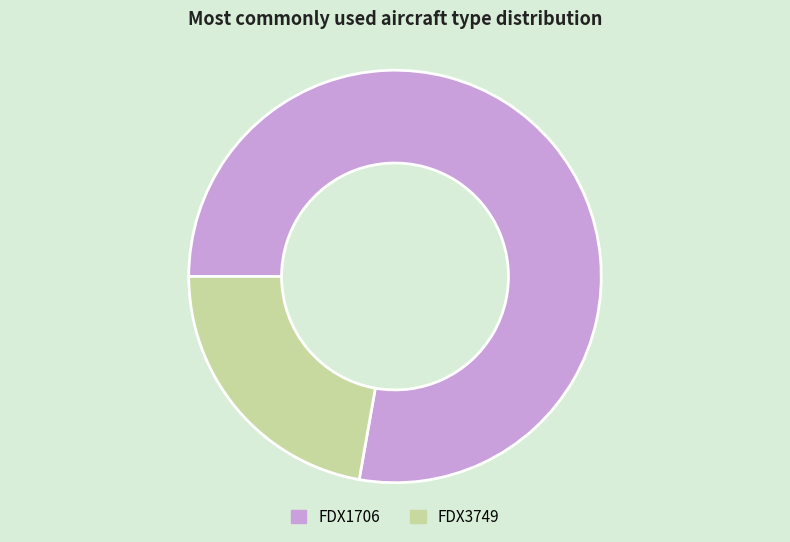

Is the sum of FDX1706 and FDX3749 greater than half?

Yes